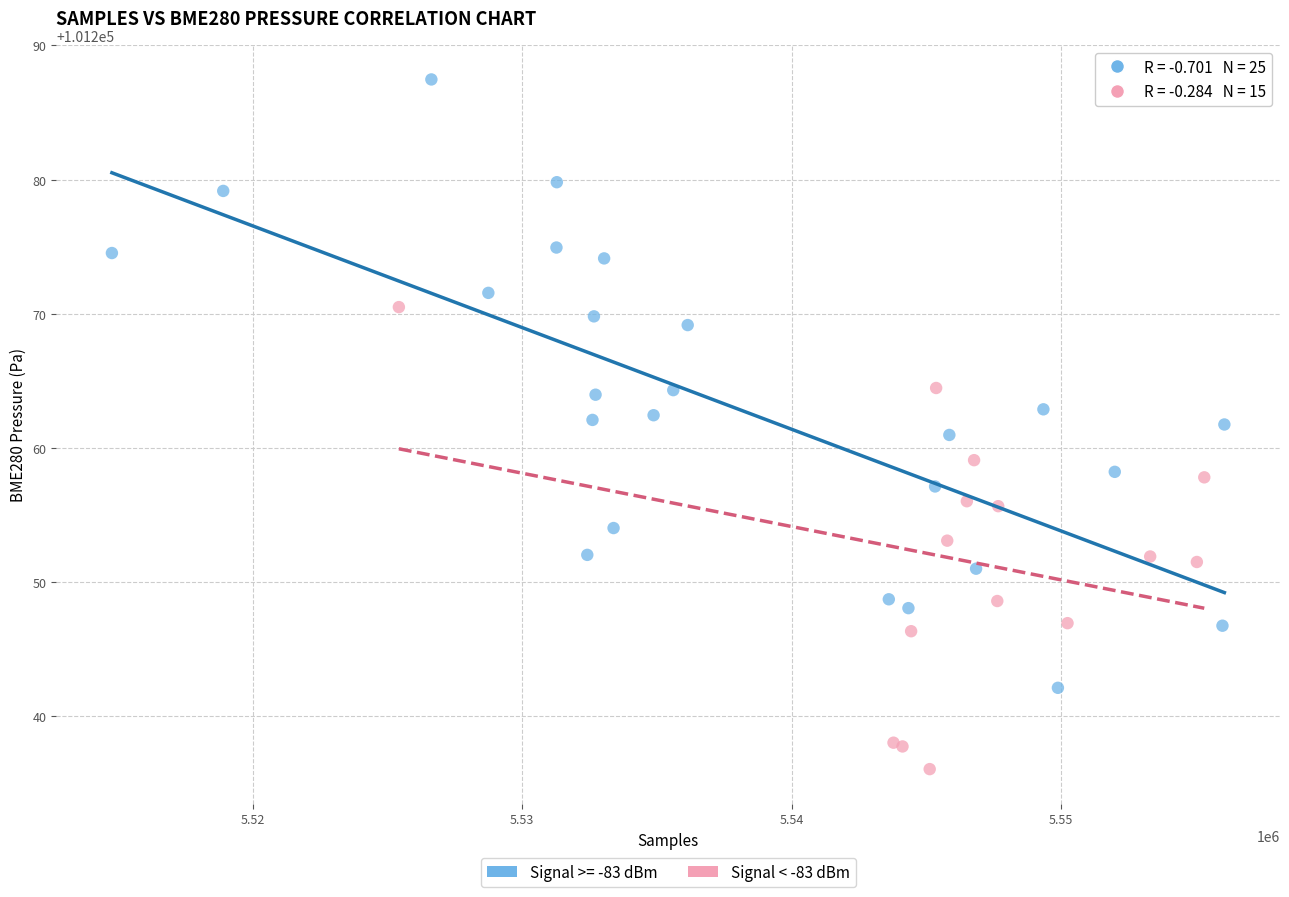

Which series has the largest Y range (max minus min)?

Signal >= -83 dBm